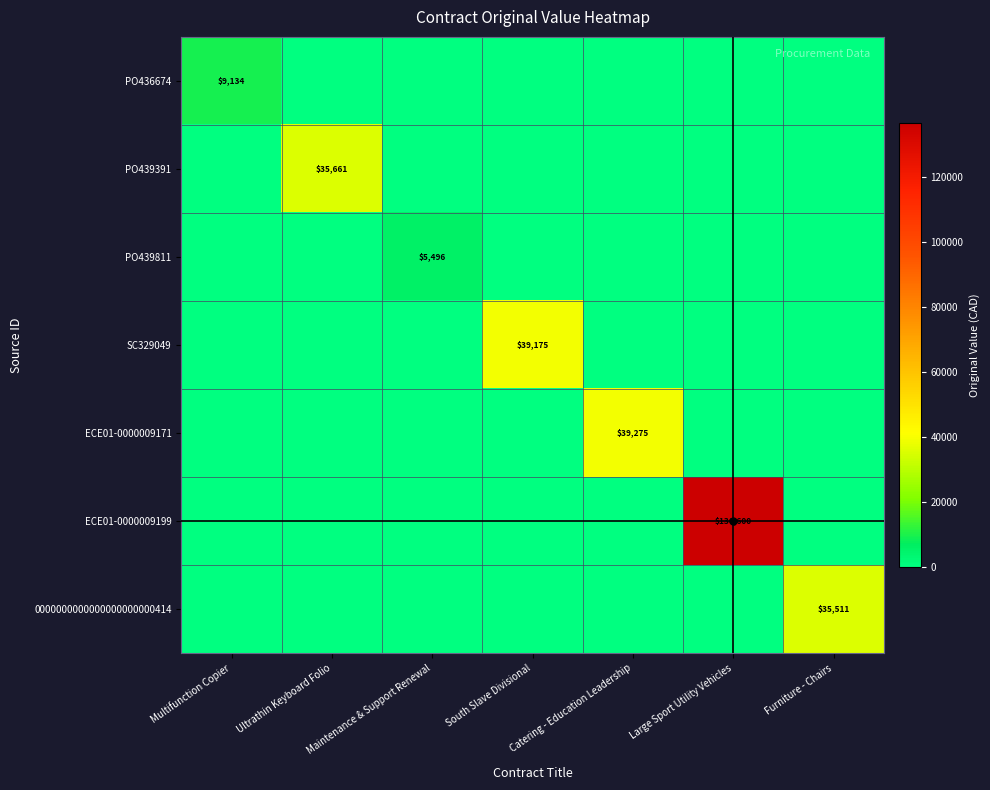

True or false: ECE01-0000009171 has a value of -12010.6 at Ultrathin Keyboard Folio.

False